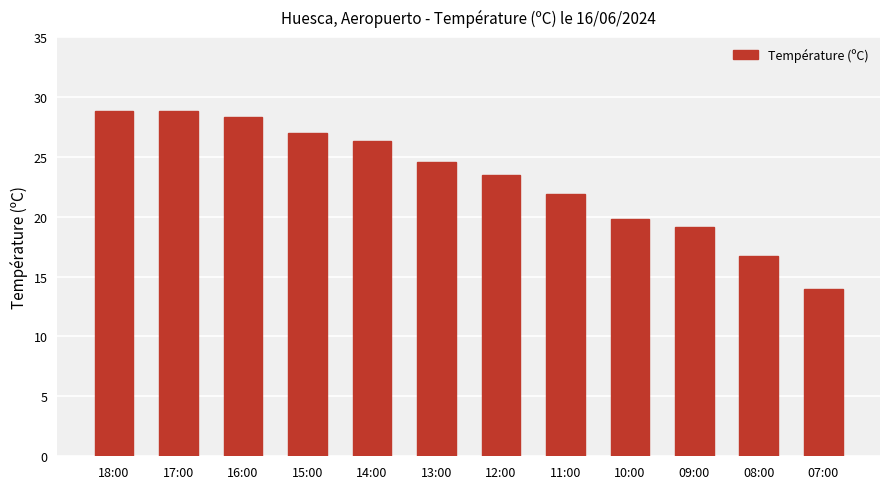

The value at 15:00 is 40.0. True or false?

False